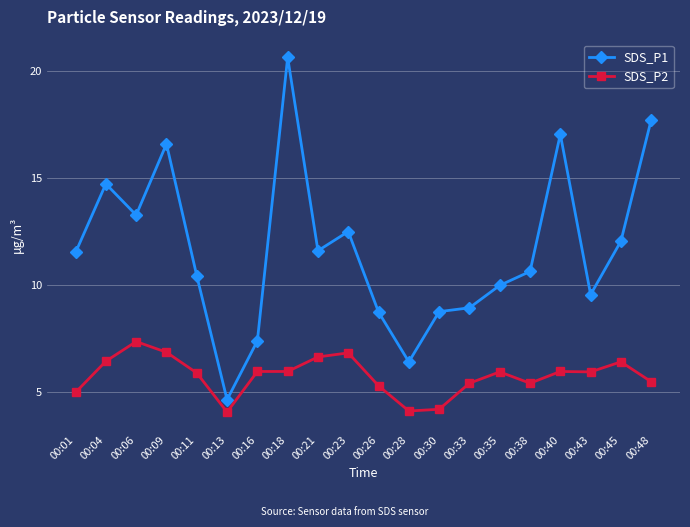

What is the spread (max minus min) of values at 00:21?

5.0